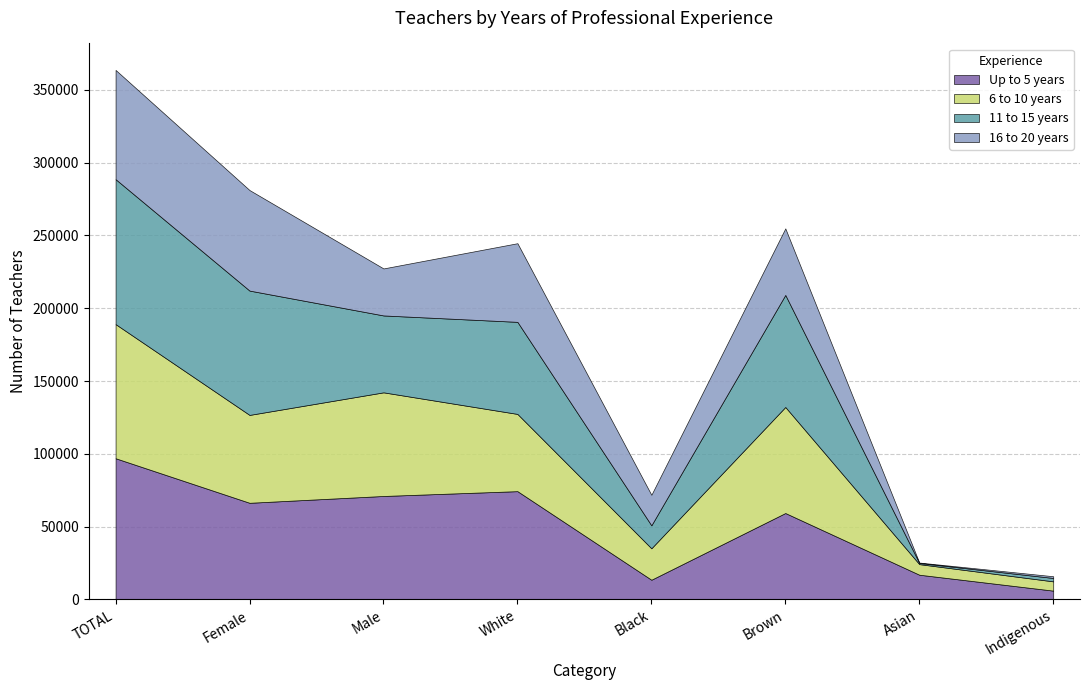

What is the smallest value displayed?

319